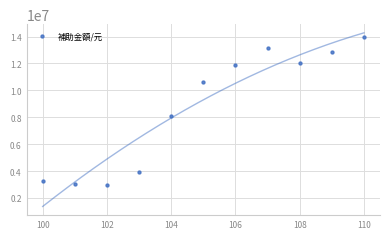

What Y value in the scatter plot is closest to 8446000?

8102000